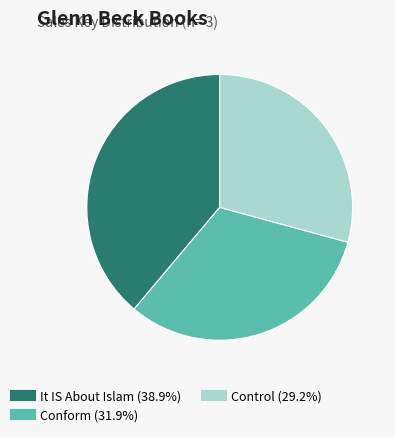

The Conform slice represents 38% of the pie. True or false?

False